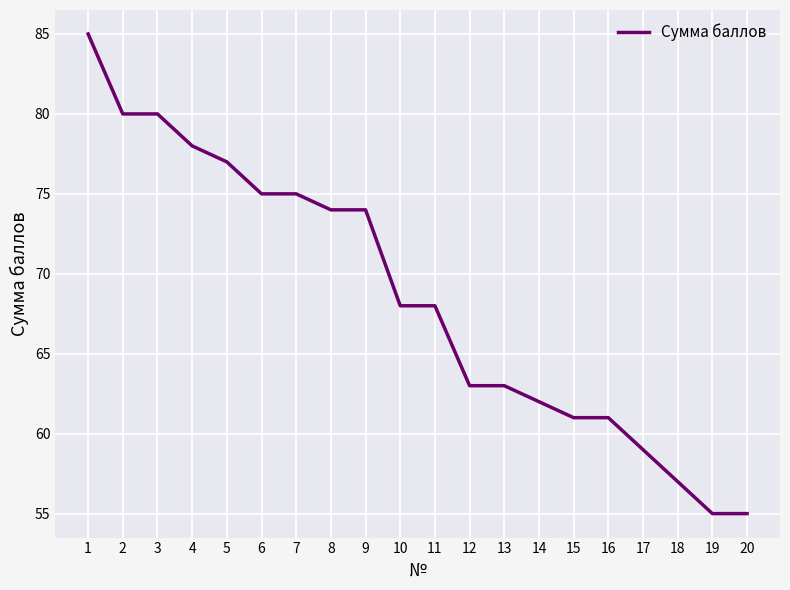

What is the ratio of the value at 3 to the value at 11?

1.2